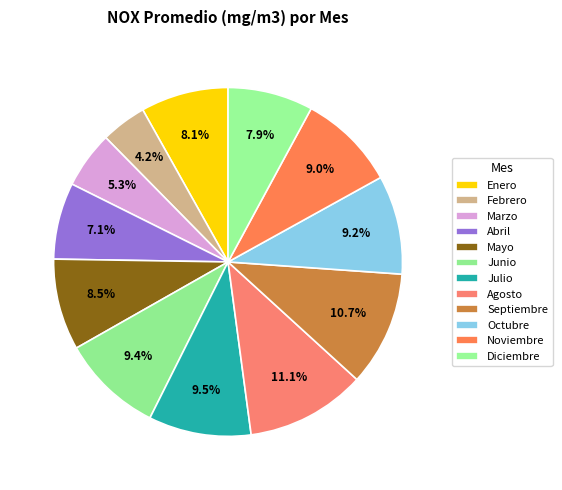

How many slices are in this pie chart?

12